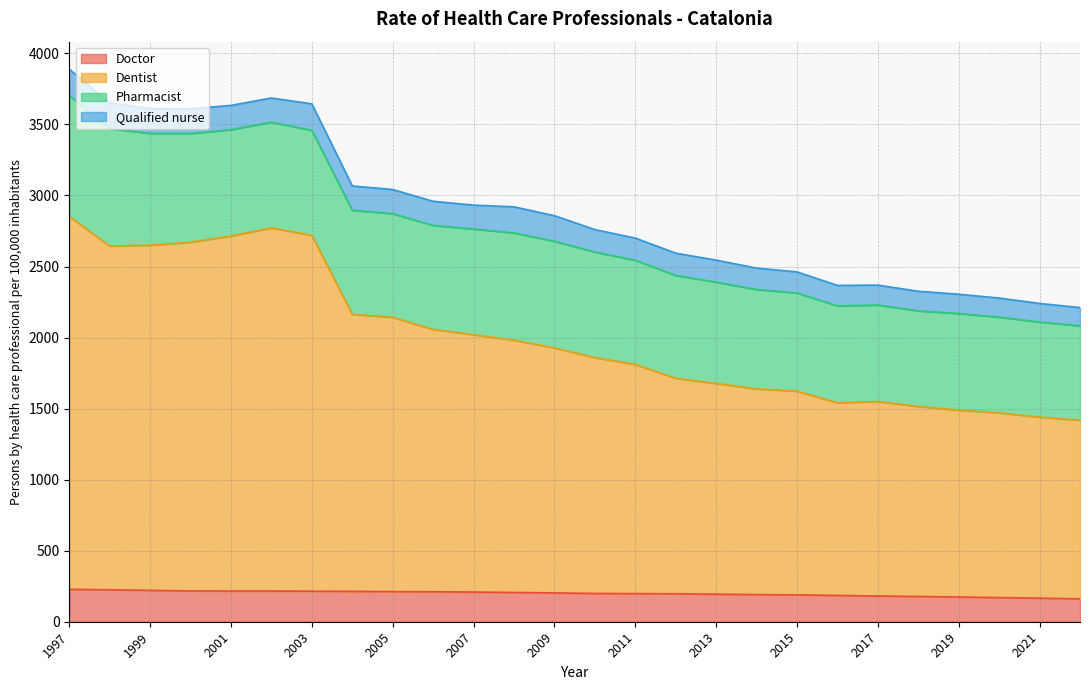

At which category is the sum across all series the highest?

1997